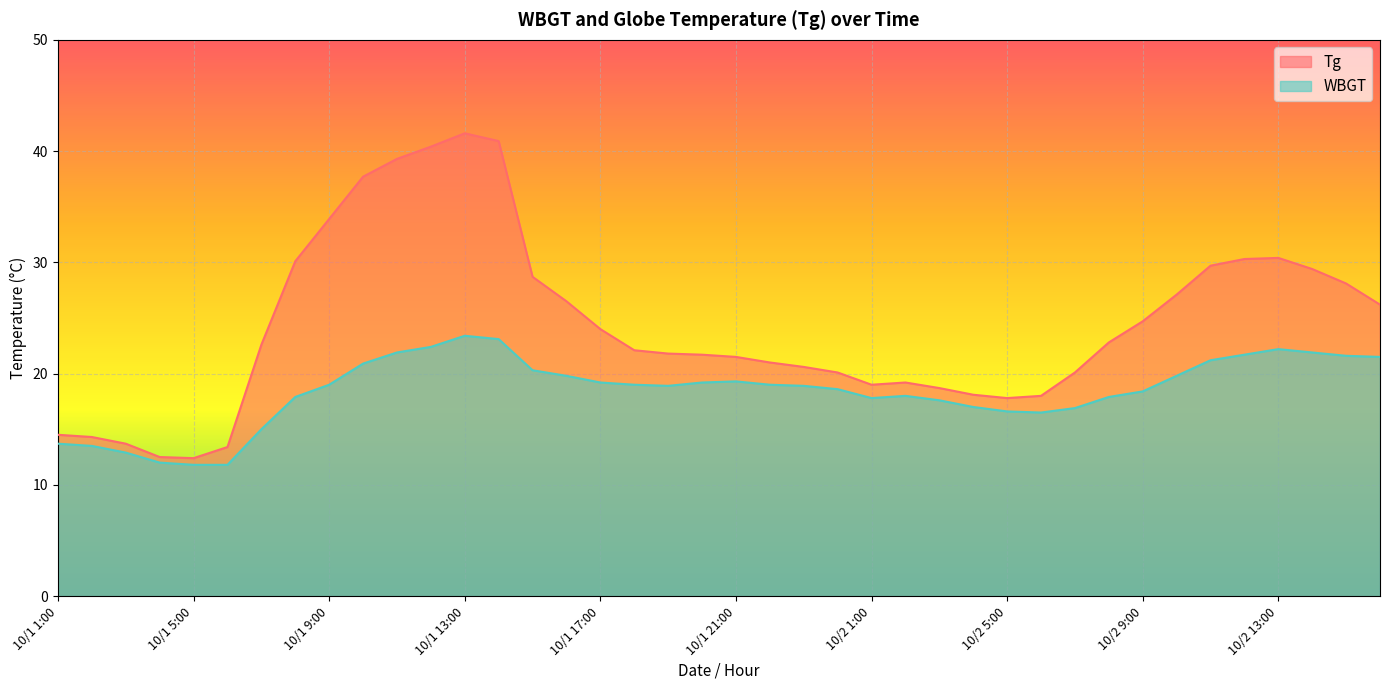

At which category is the sum across all series the highest?

10/1 13:00